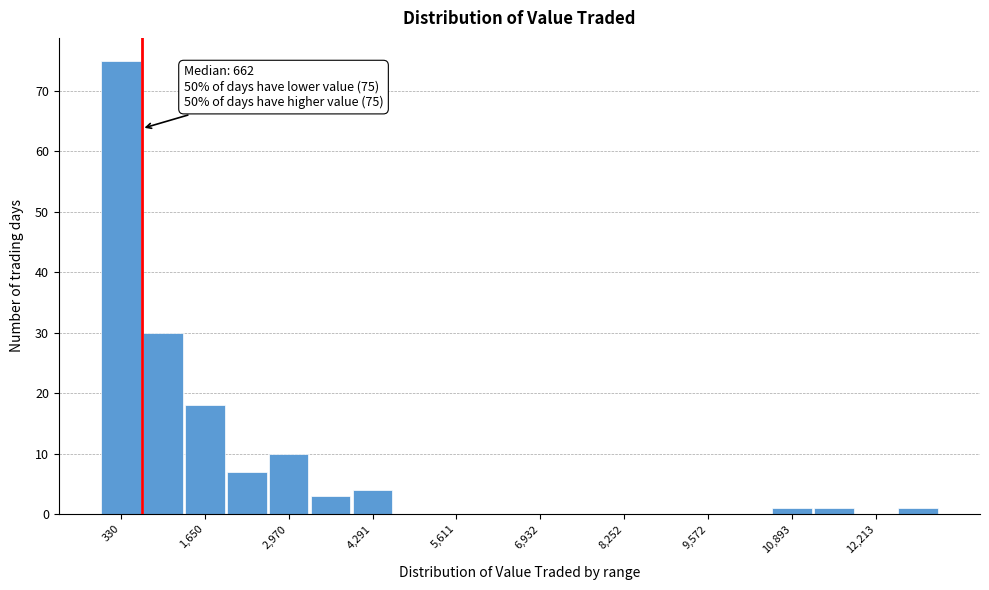

Read against the x-axis, roughly where is the centre of the tallest bar?

400